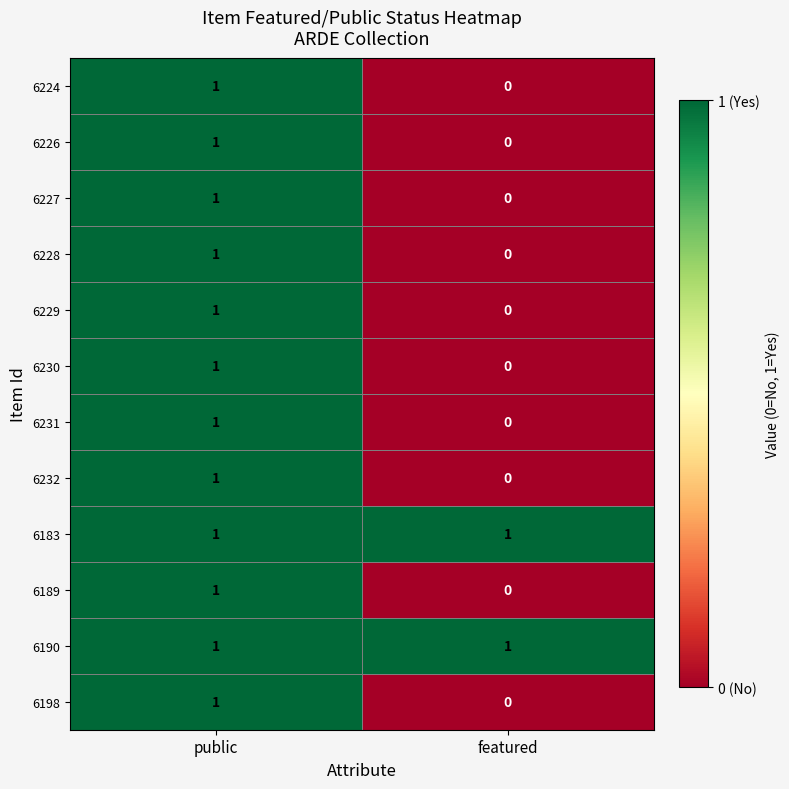

What is the spread (max minus min) of values at featured?

1